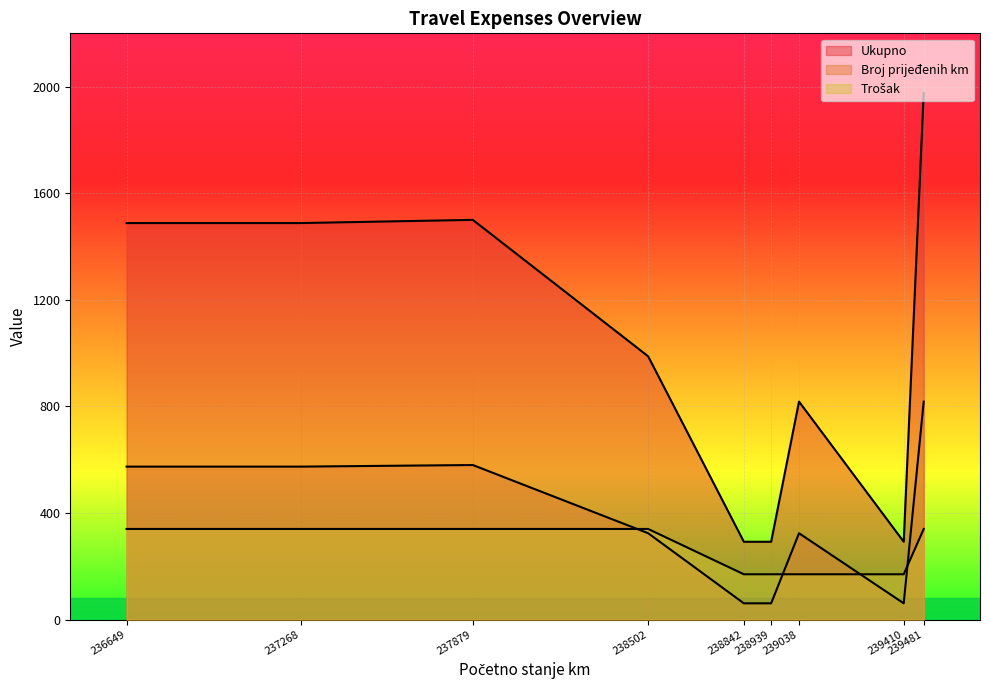

What is the value of the Ukupno point at the 6th from the left?

292